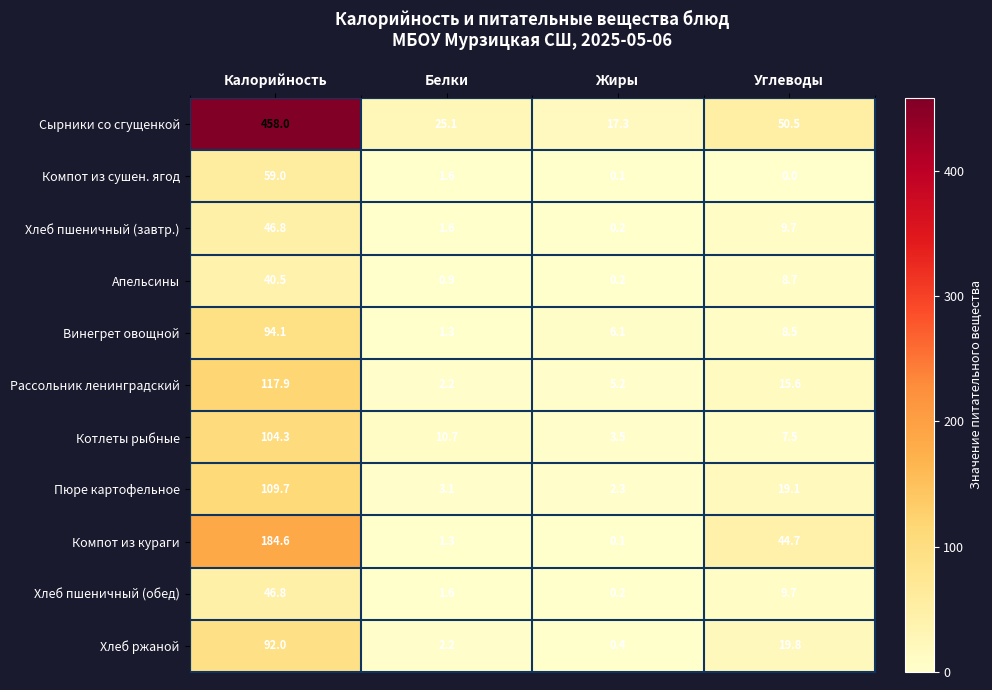

What is the difference between the Хлеб пшеничный (обед) values at Углеводы and Калорийность?

37.1